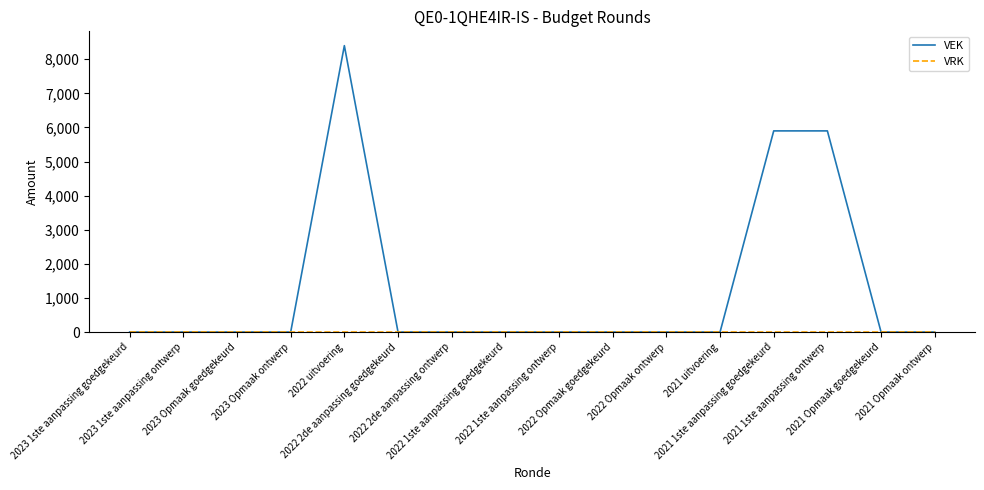

What is the greatest value displayed?

8400